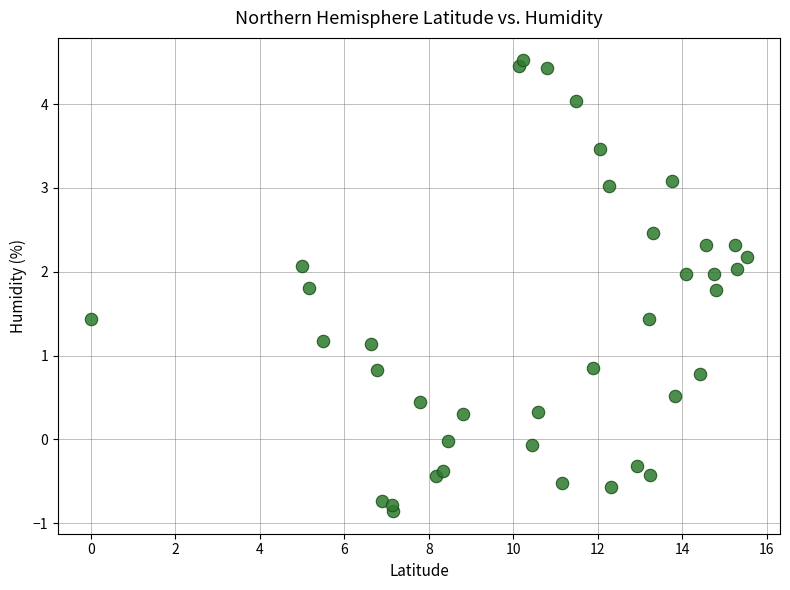

What is the range of Y values (max minus min)?

5.4